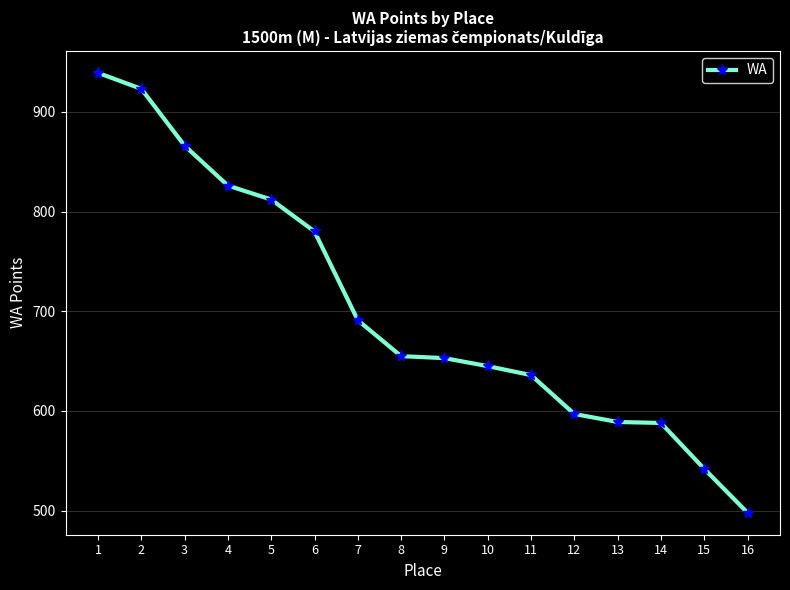

What is the difference between the values at 3 and 10?

221